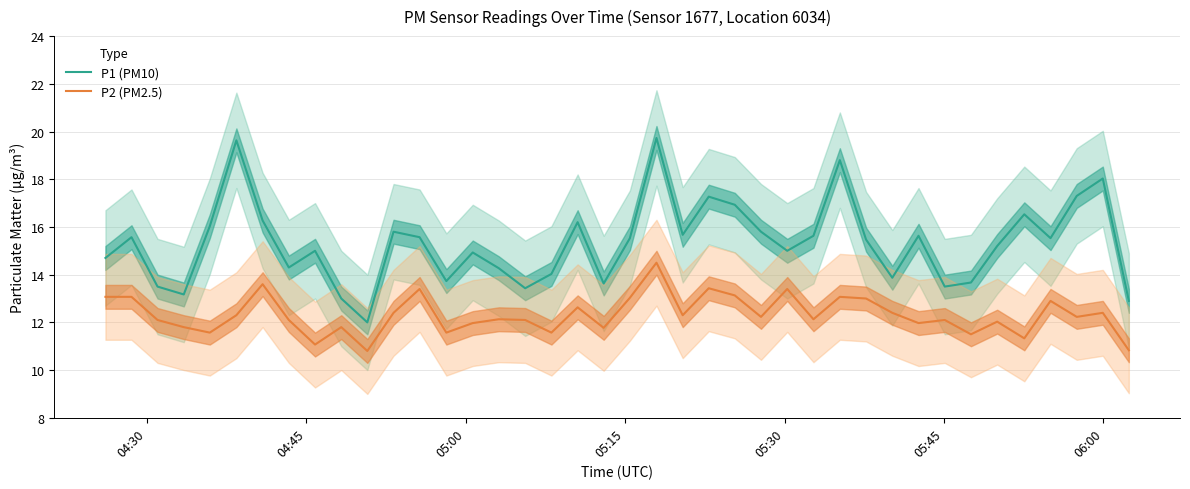

True or false: P2 (PM2.5) and P1 (PM10) intersect in this chart.

False